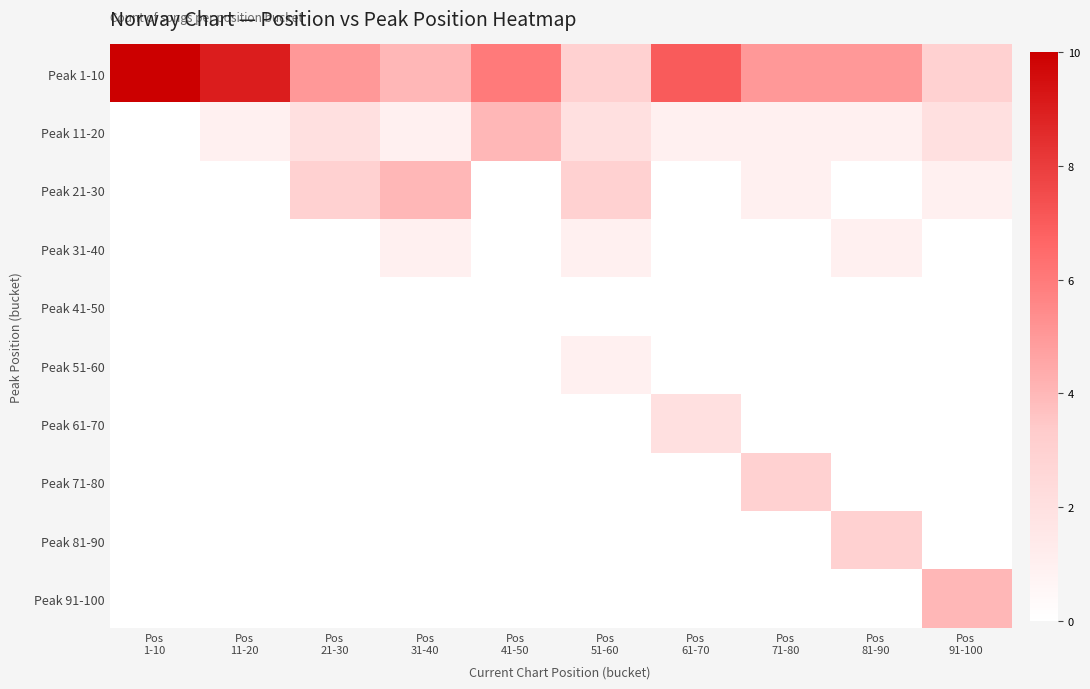

Rank the series by their maximum value, from highest to lowest.

Peak 1-10, Peak 11-20, Peak 21-30, Peak 91-100, Peak 71-80, Peak 81-90, Peak 61-70, Peak 31-40, Peak 51-60, Peak 41-50